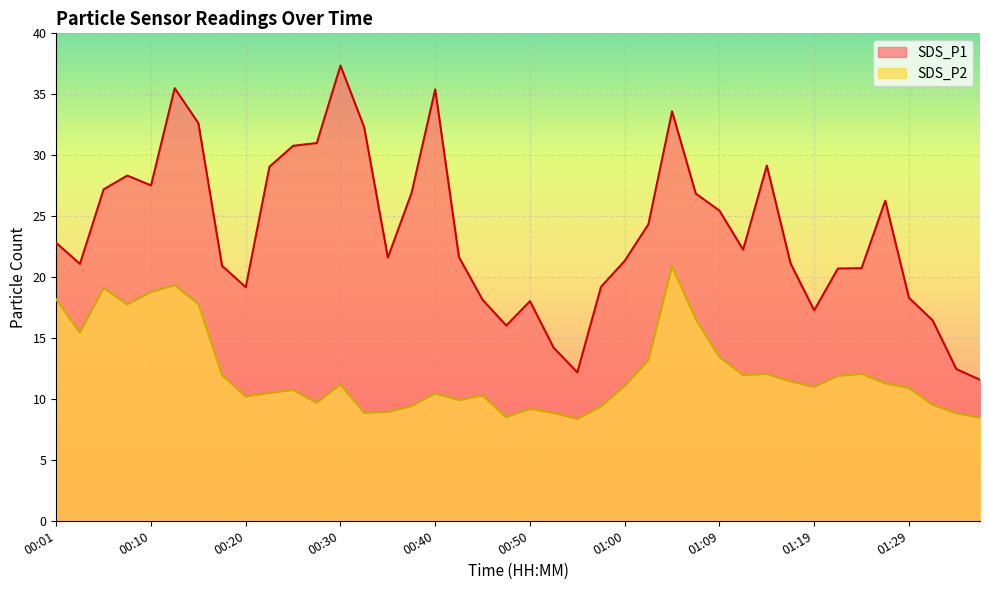

How many data points in SDS_P2 are above 11?

20